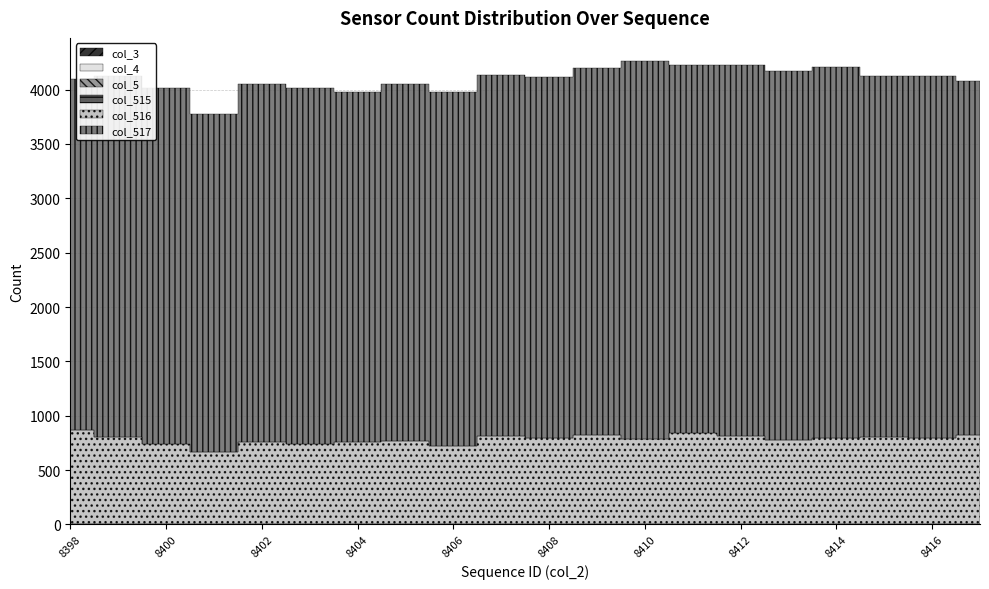

Read the col_517 value at 8417.

3260